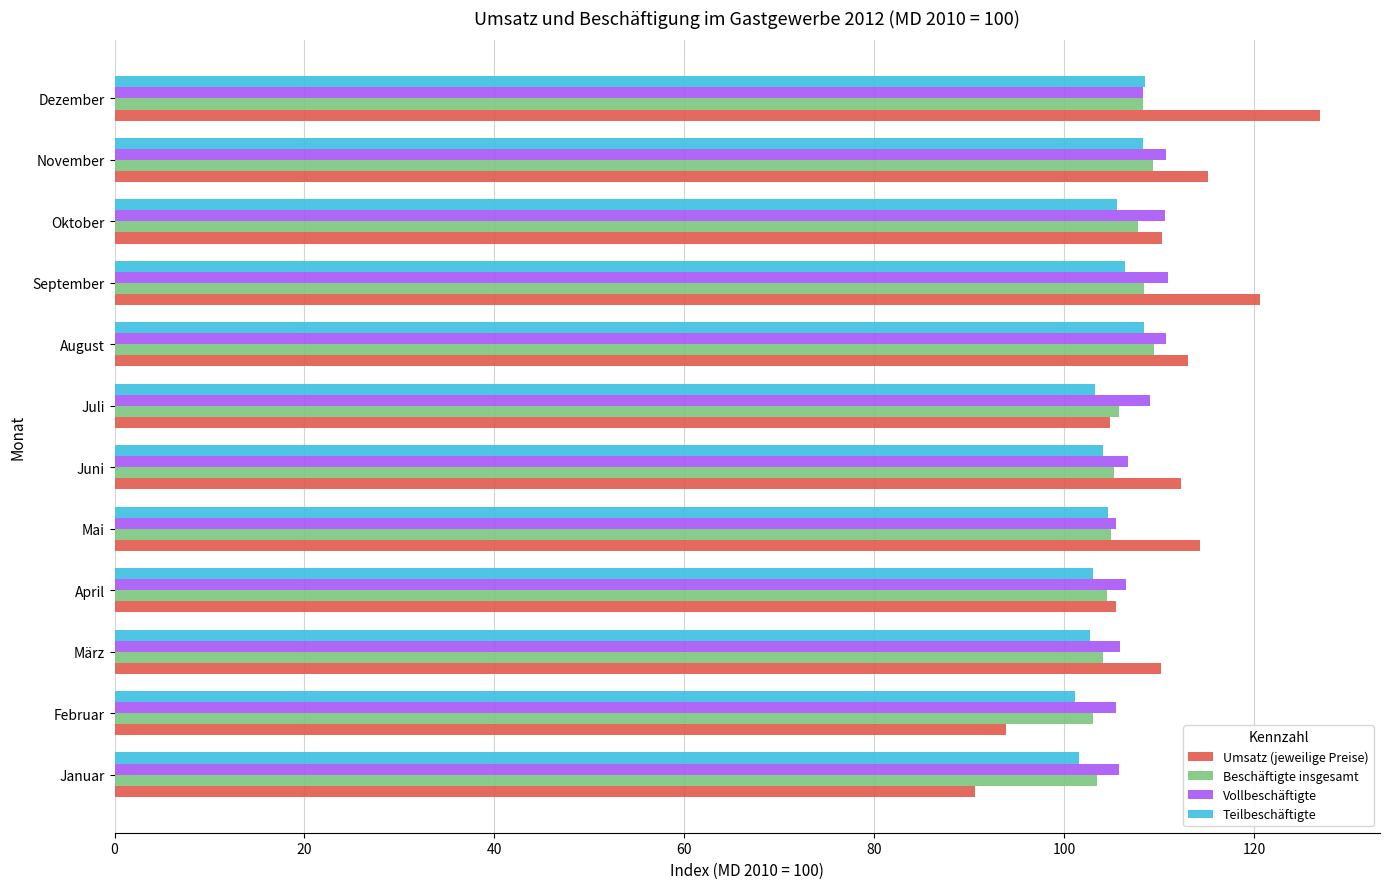

What is the total value across all series at März?

422.9